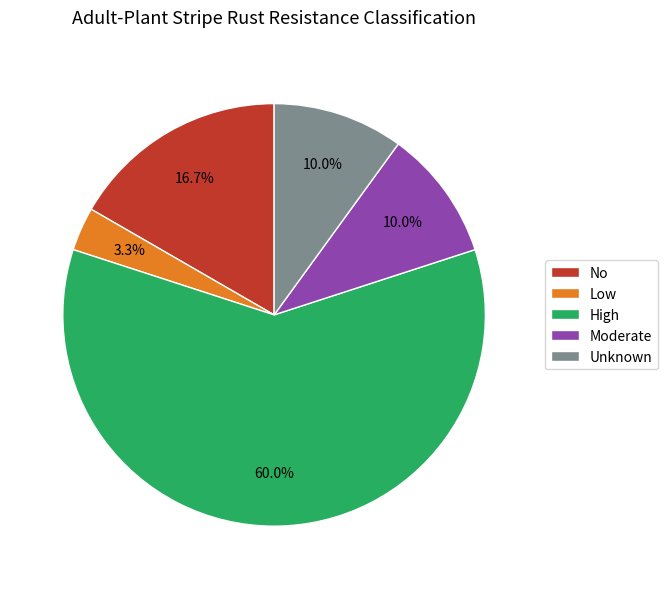

Is it true that Unknown is 10% of the pie?

True